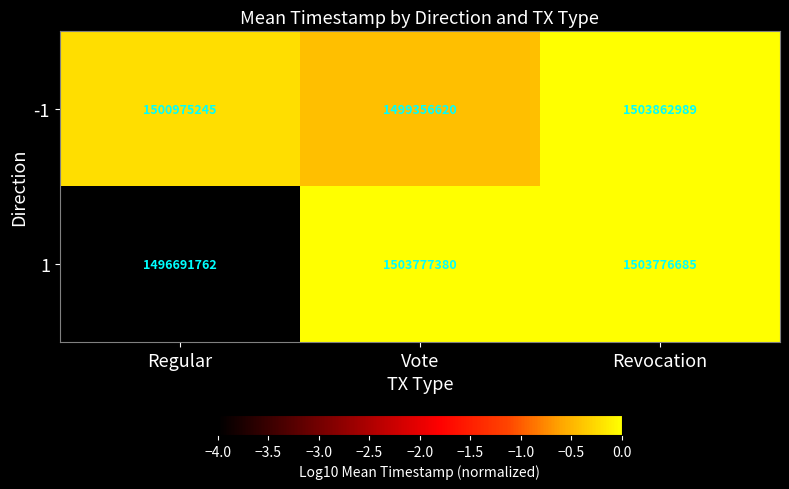

Rank the series by their average value, from highest to lowest.

1, -1